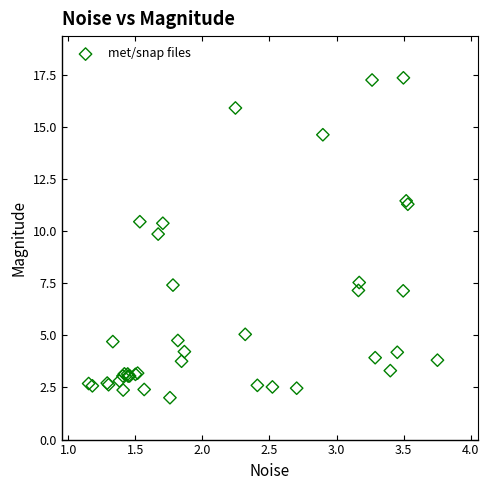

What Y value in the scatter plot is closest to 9?

9.9